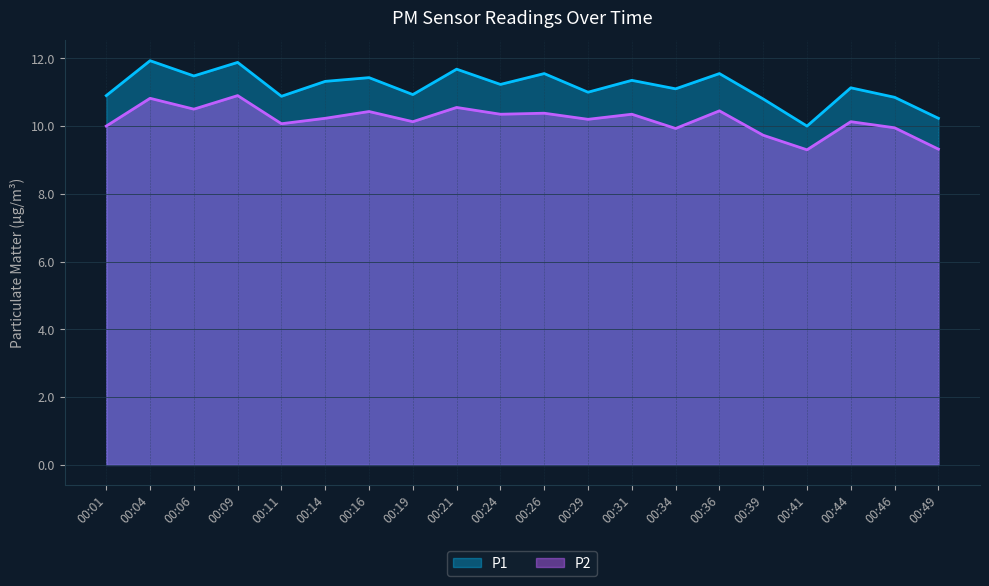

True or false: P2 and P1 intersect in this chart.

False